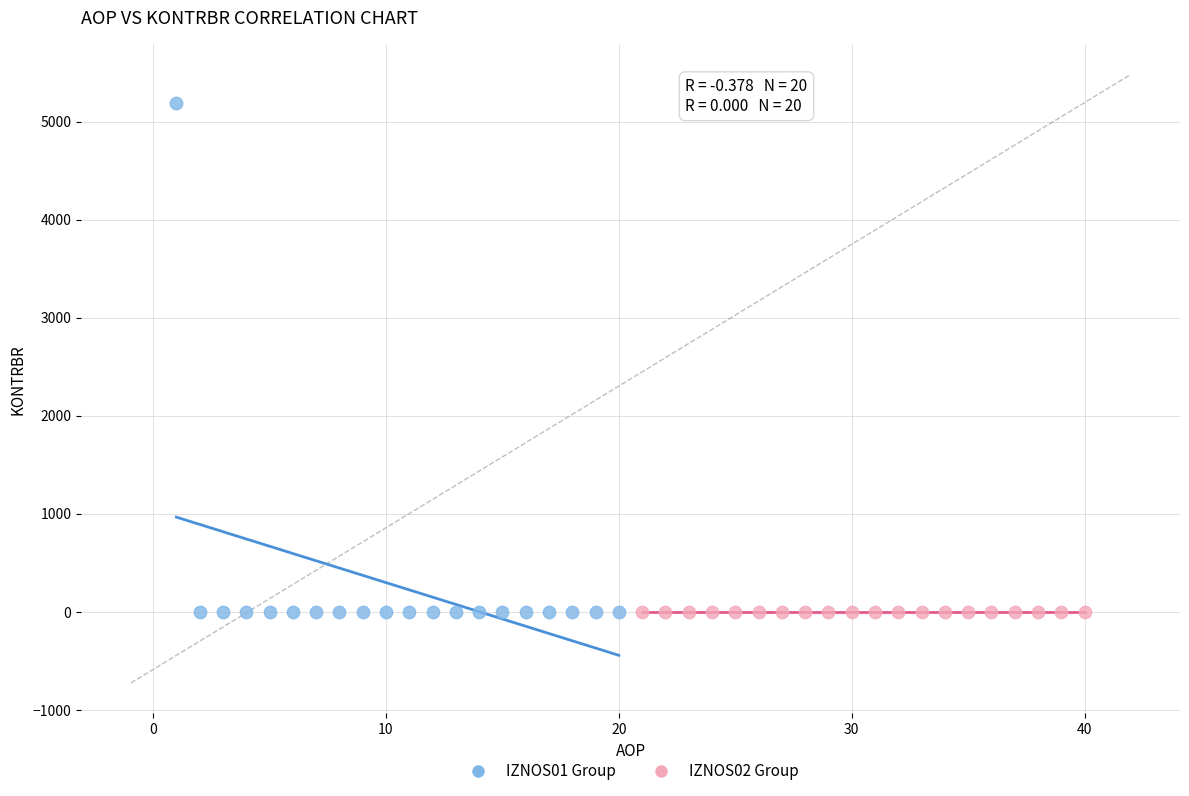

Which series contains the highest Y value?

IZNOS01 Group